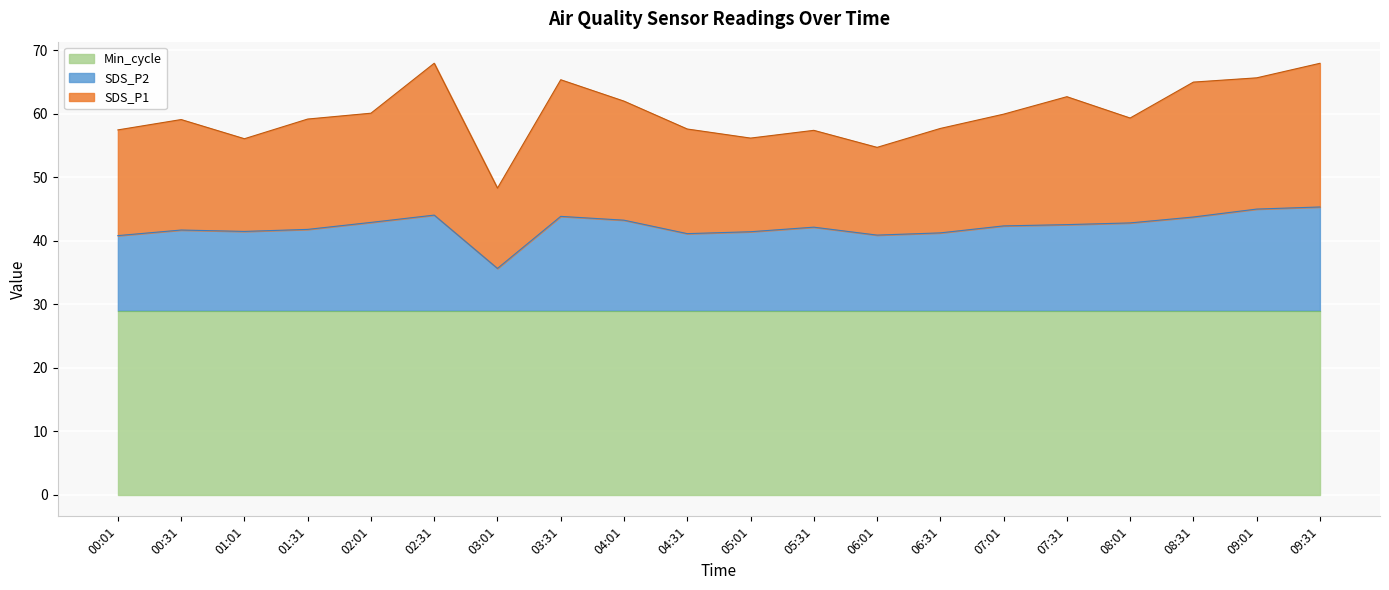

True or false: SDS_P2 and SDS_P1 cross at least once.

False